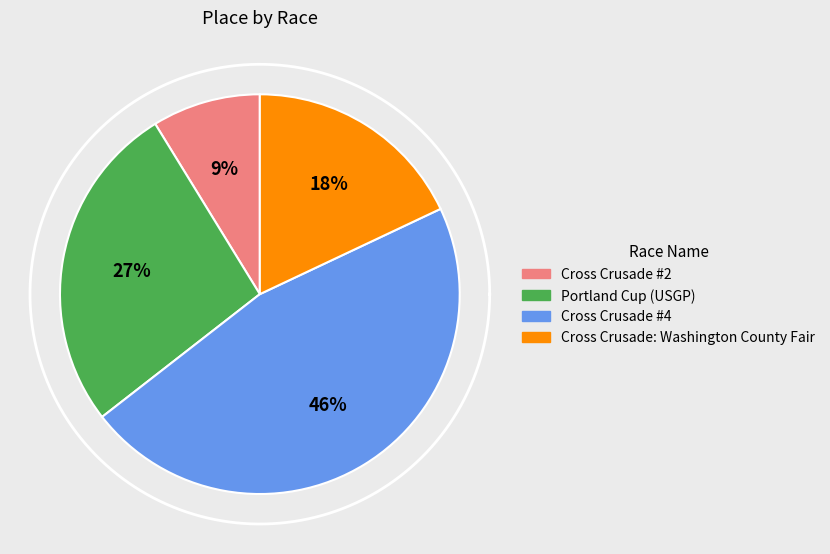

Rank the categories by value from lowest to highest.

Cross Crusade #2, Cross Crusade: Washington County Fair, Portland Cup (USGP), Cross Crusade #4